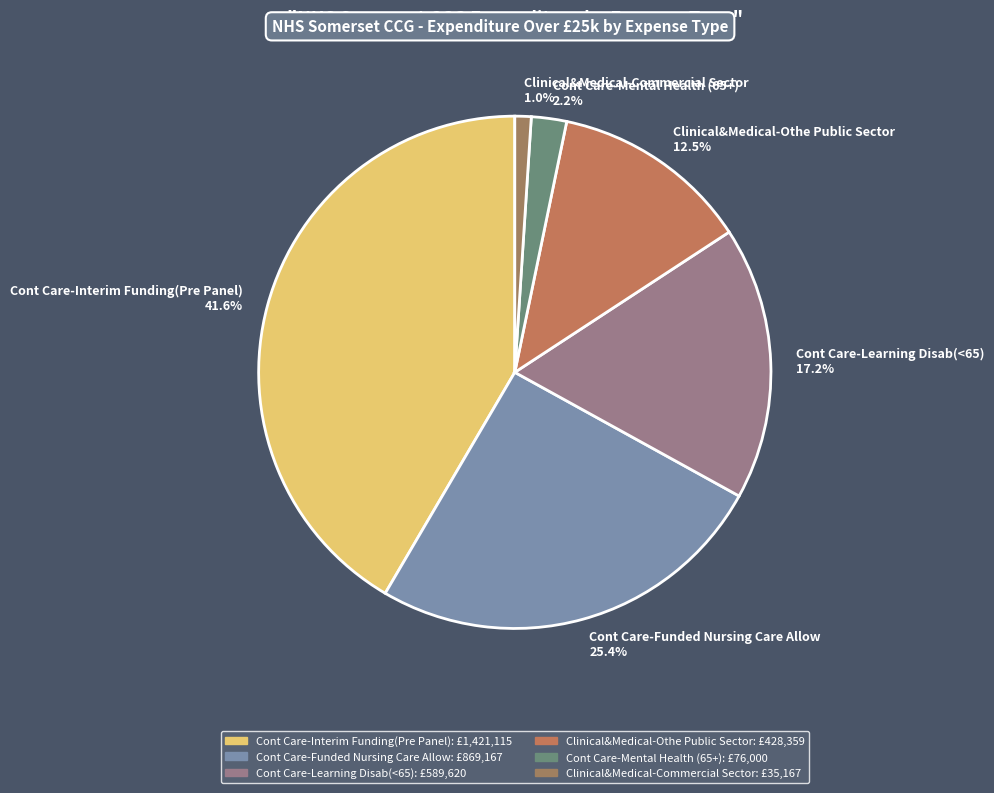

What percentage is the Cont Care-Learning Disab(<65) slice, to the nearest percent?

17%